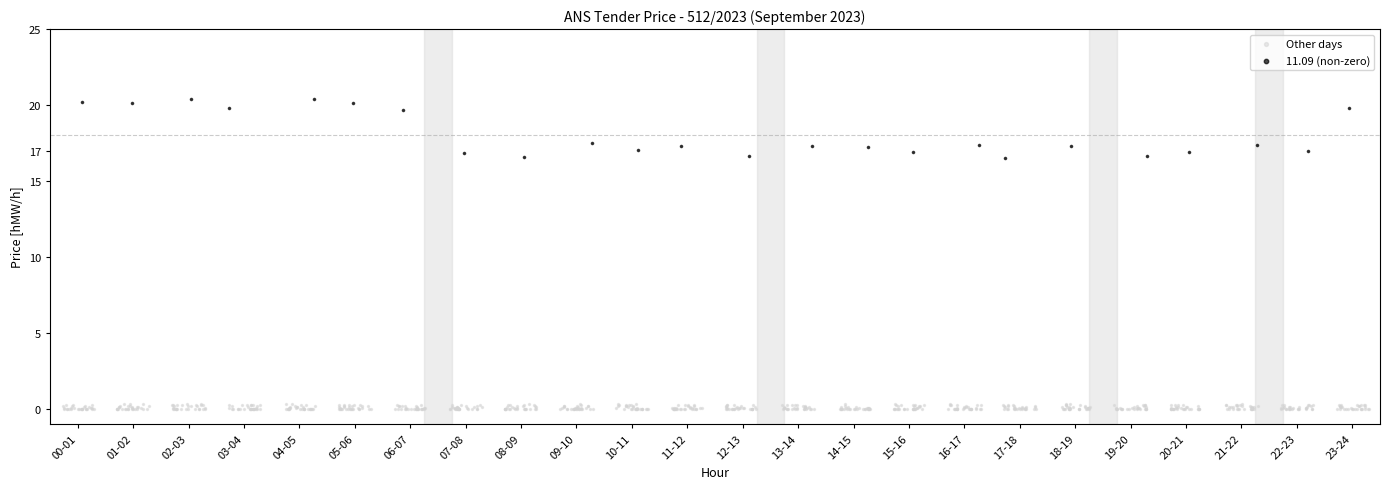

Which series contains the highest Y value?

11.09 (non-zero)